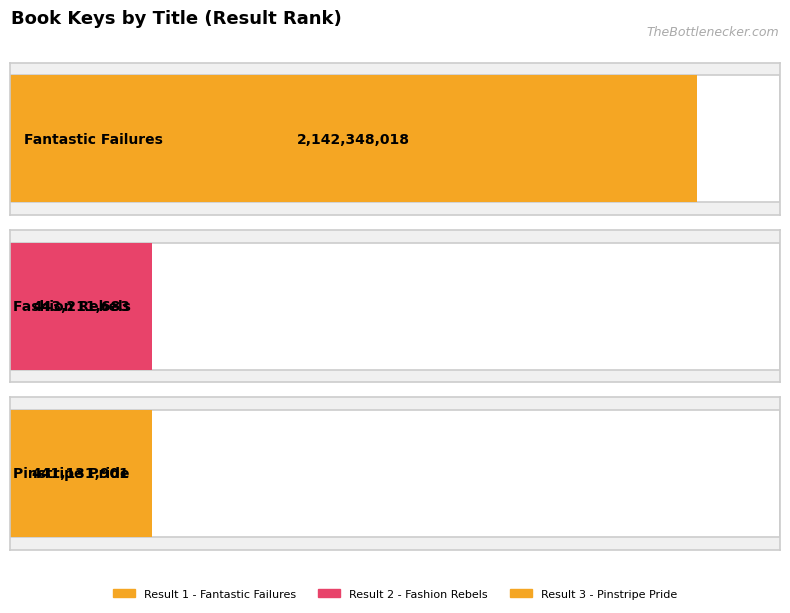

What is the label of the 3rd bar from the right?

Fantastic Failures